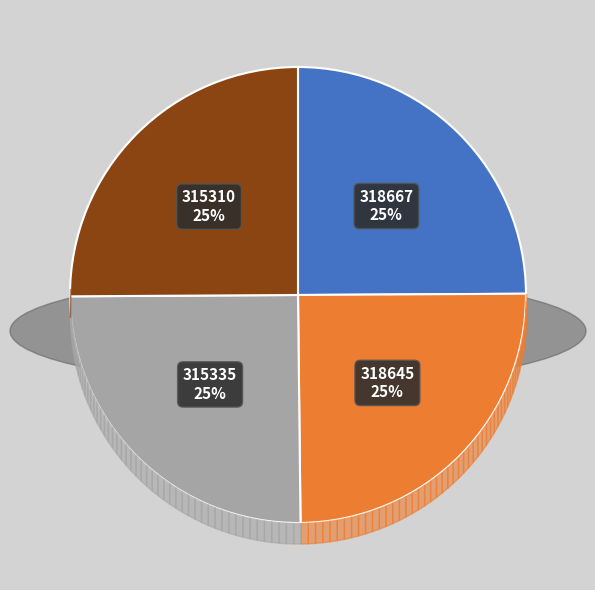

To the nearest percent, what portion does 318667 represent?

25%